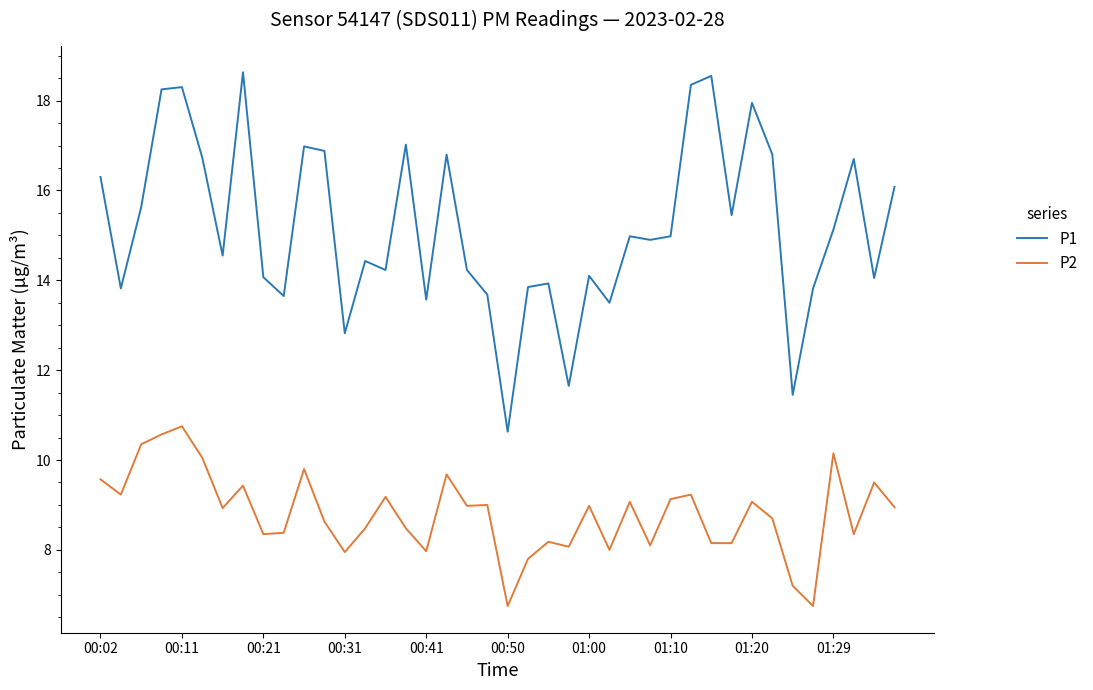

Is this an area chart (filled region under the line)?

No